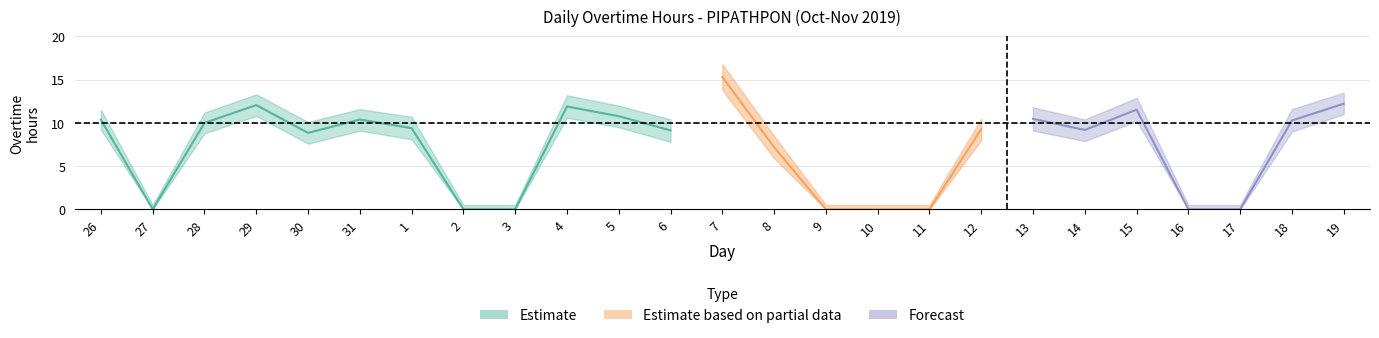

What is the label of the 6th point from the right?

14